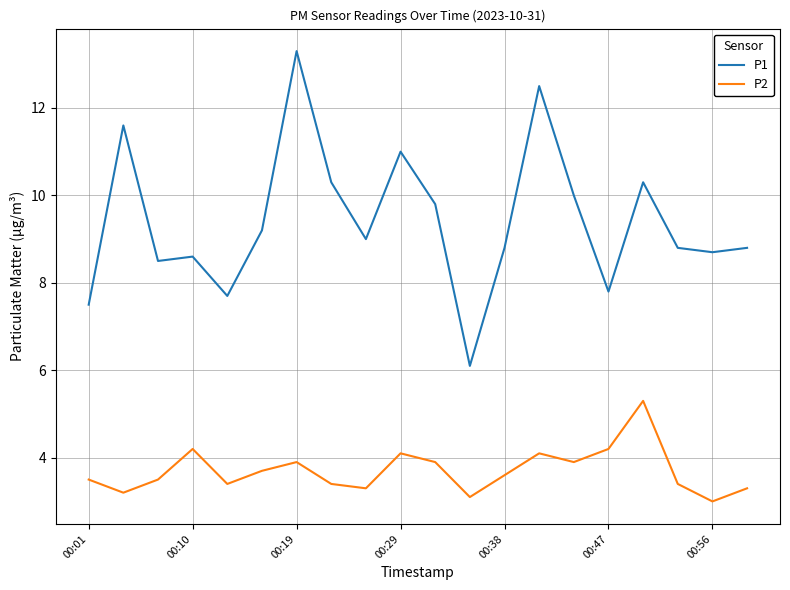

Which series has the widest spread of values?

P1